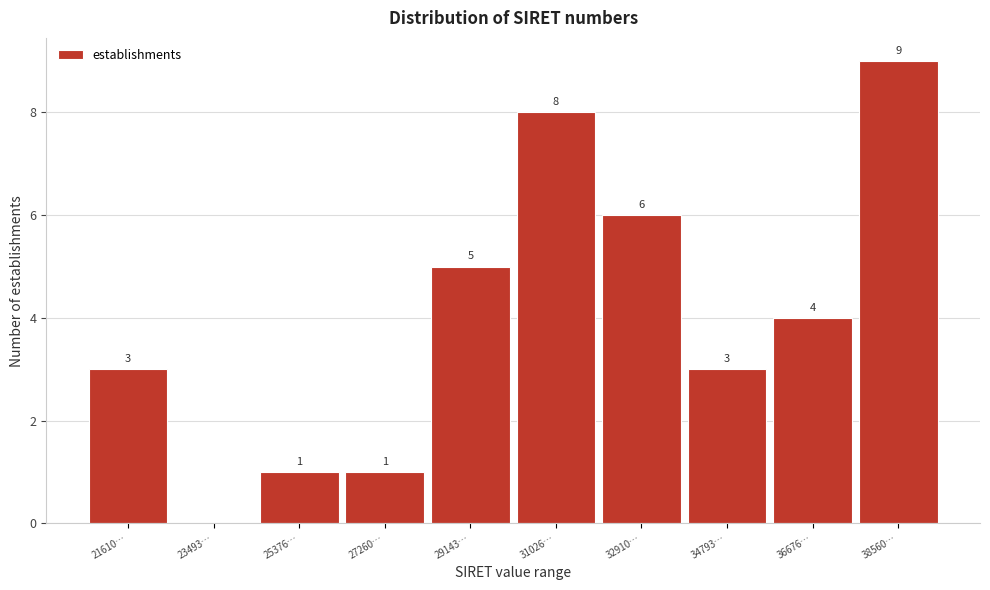

Reading left to right, extract all data points from this chart.

21610…=3	23493…=0	25376…=1	27260…=1	29143…=5	31026…=8	32910…=6	34793…=3	36676…=4	38560…=9